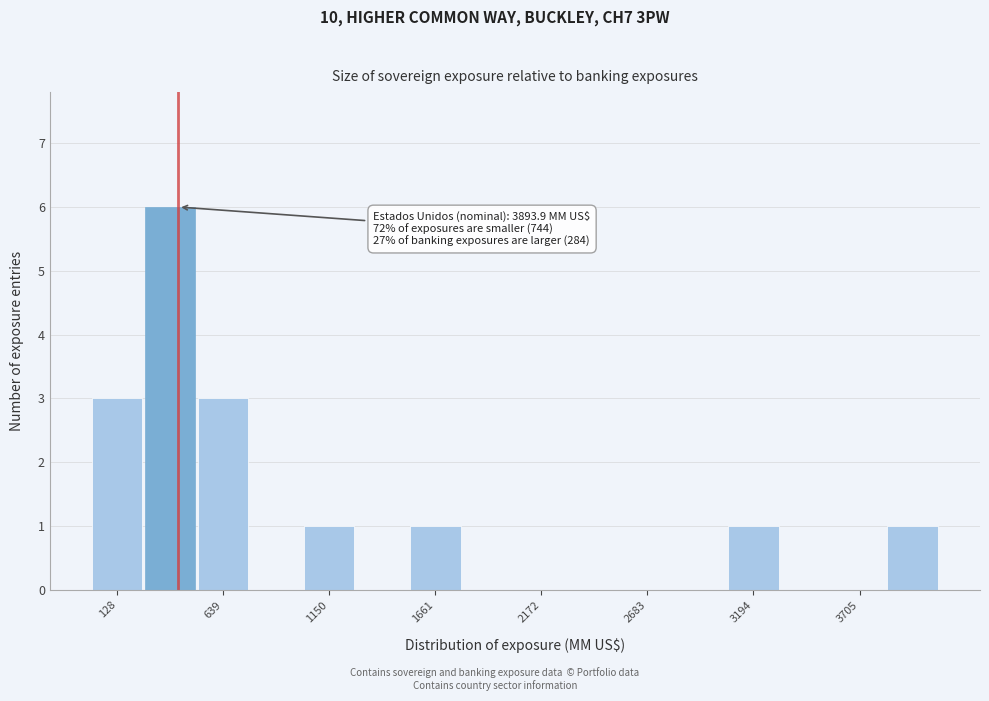

Around what value on the x-axis is the tallest bar? Give the approximate position of its centre, as read against the axis.

400